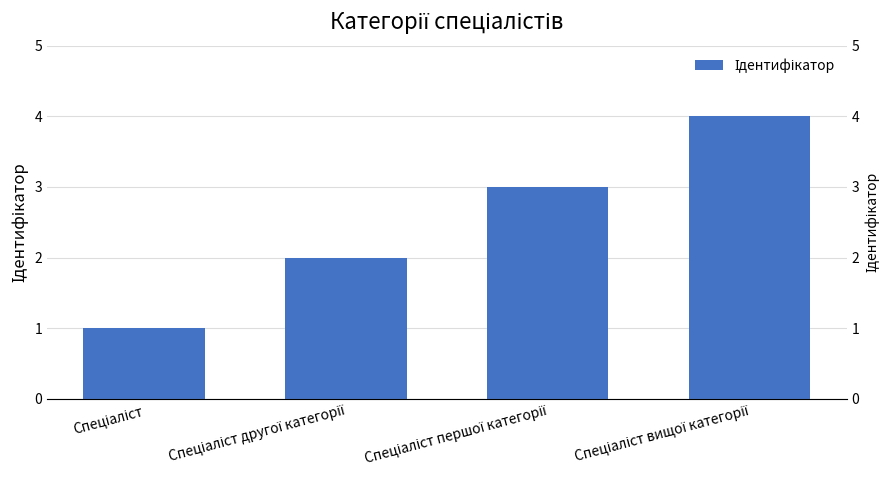

What position from the right is Спеціаліст?

4